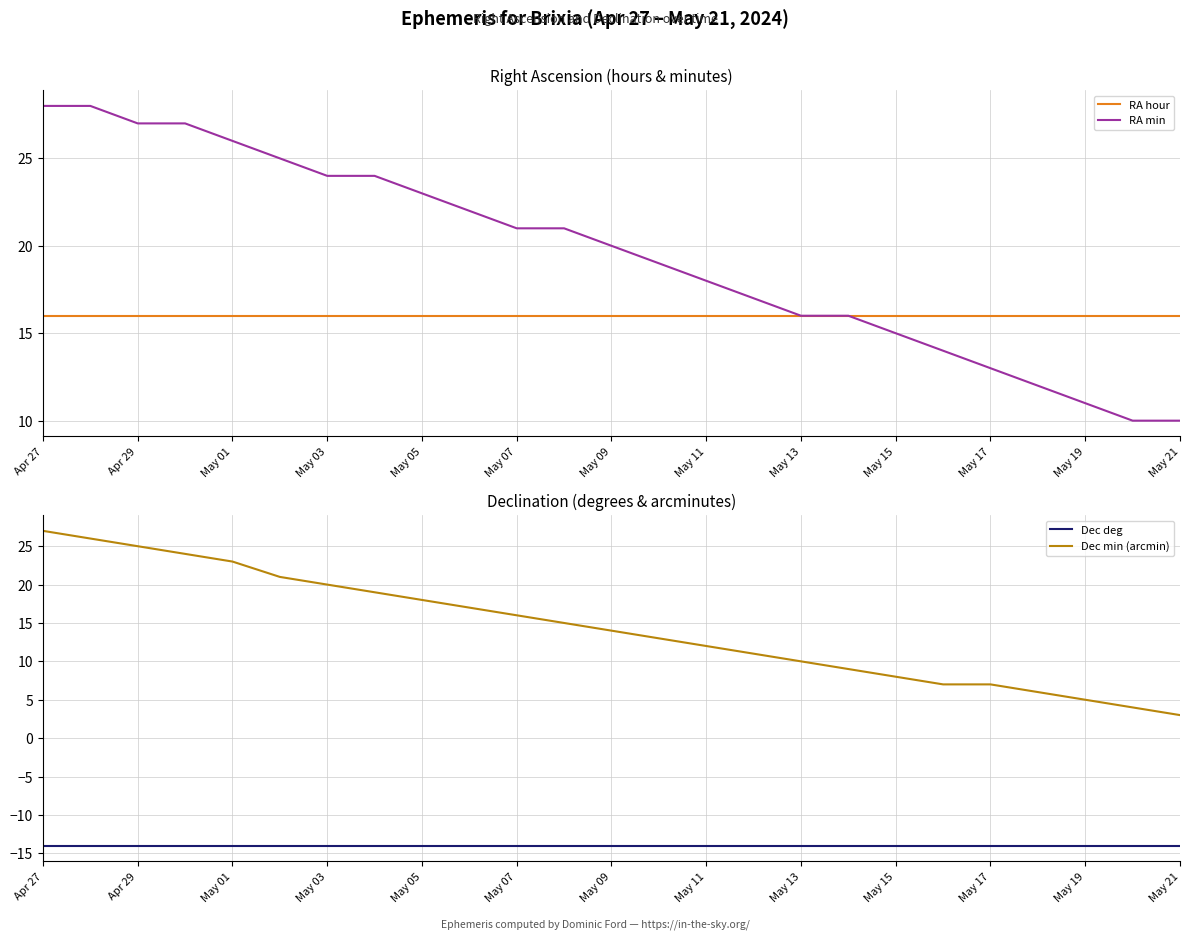

What is the sum of the RA min values at May 01 and May 13?

42